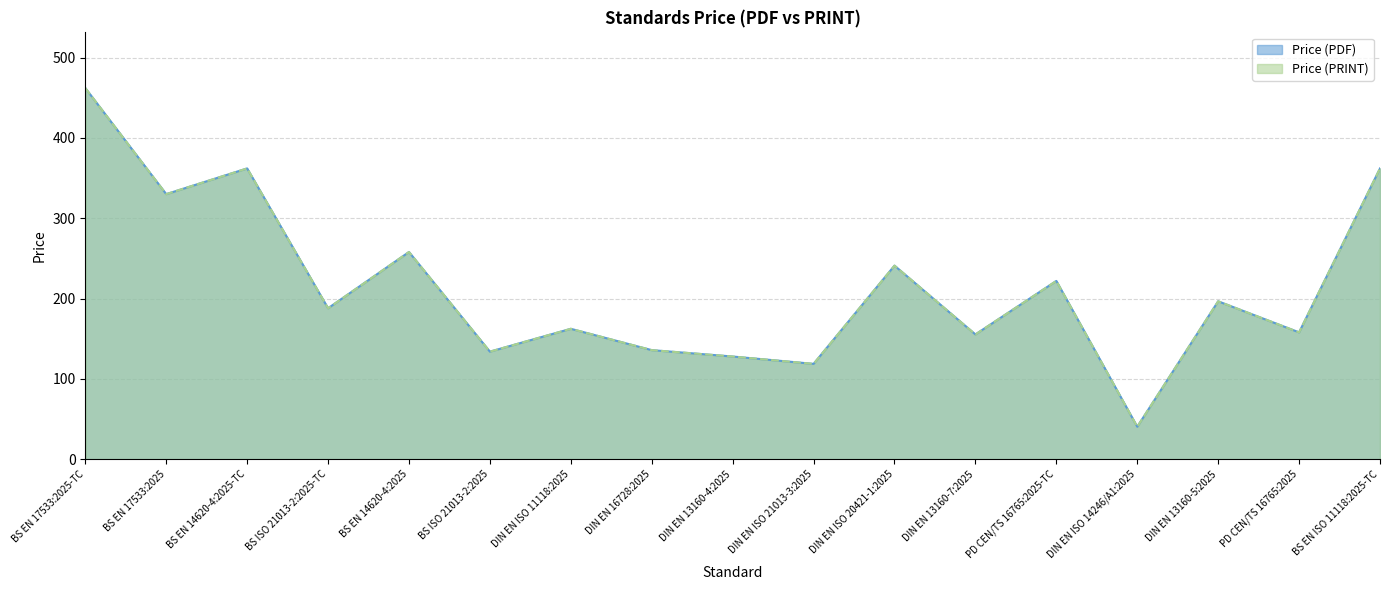

What is the difference between the maximum and second lowest values in the Price (PRINT) series?

343.2